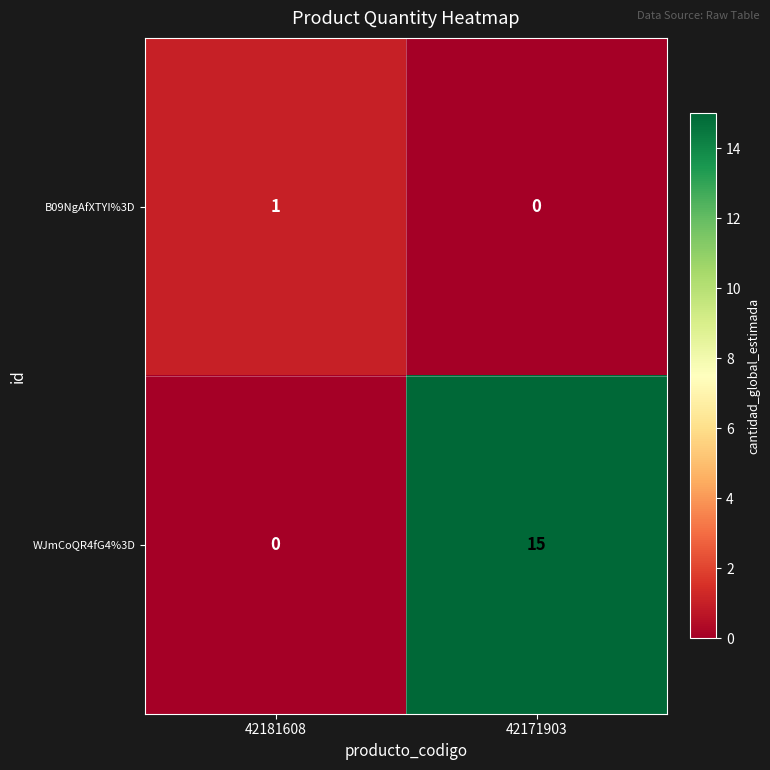

How many data points does each series have?

2